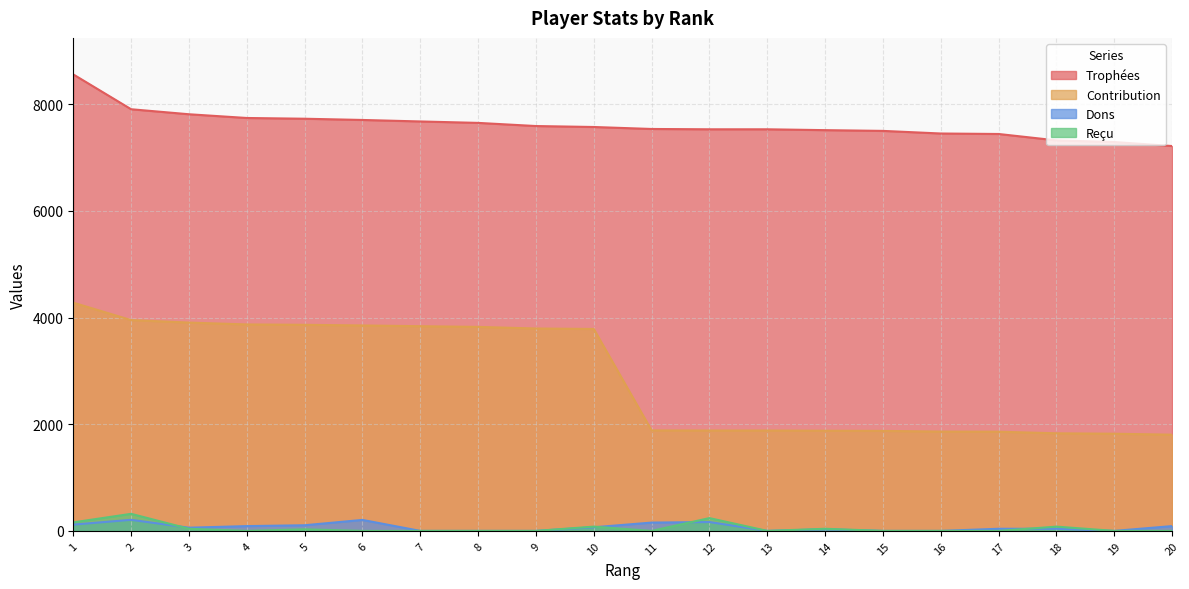

What is the average value of the Trophées series?

7614